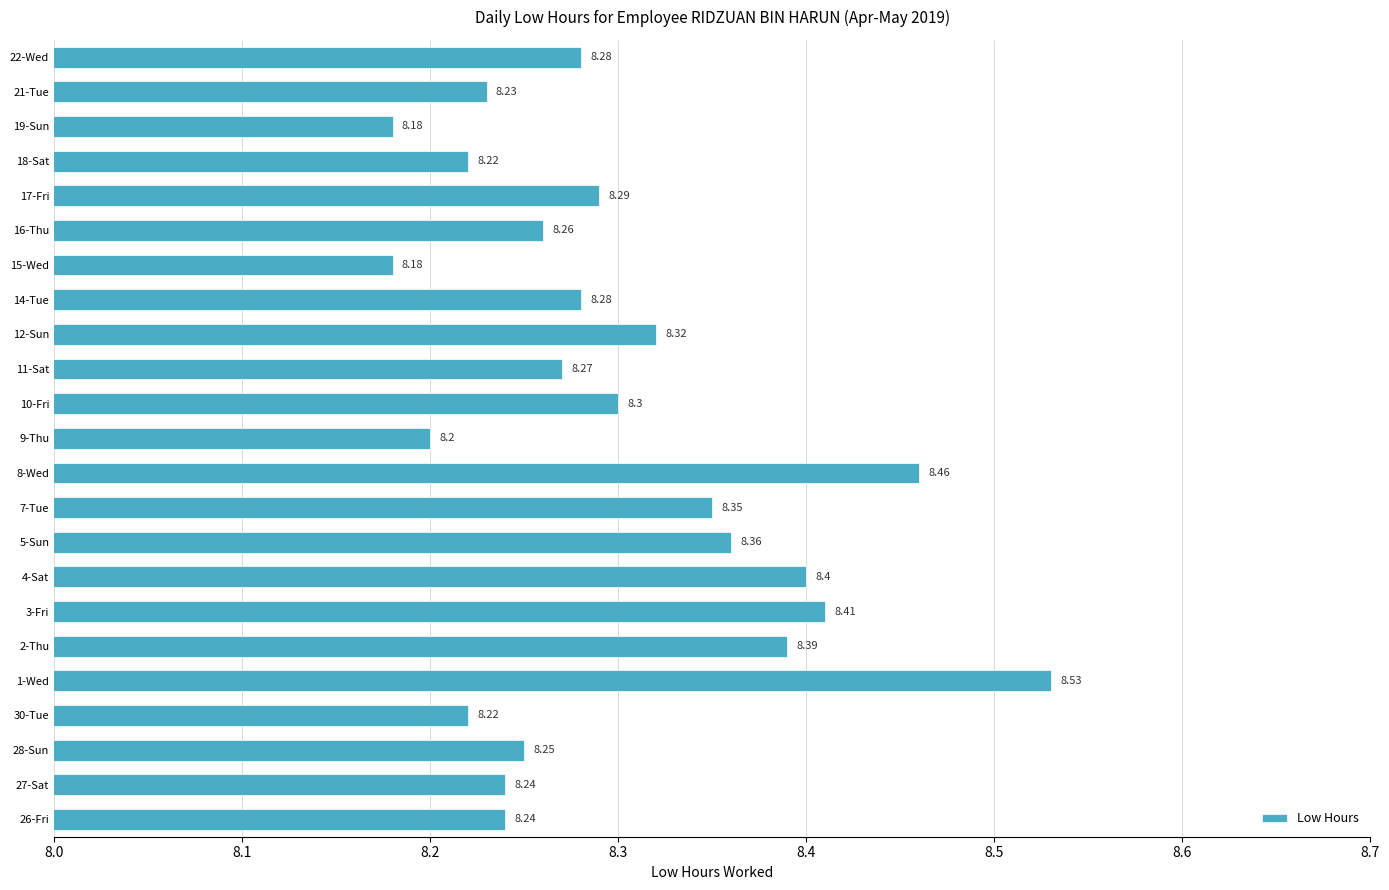

What is the sum of the values at 5-Sun and 1-Wed?

16.9